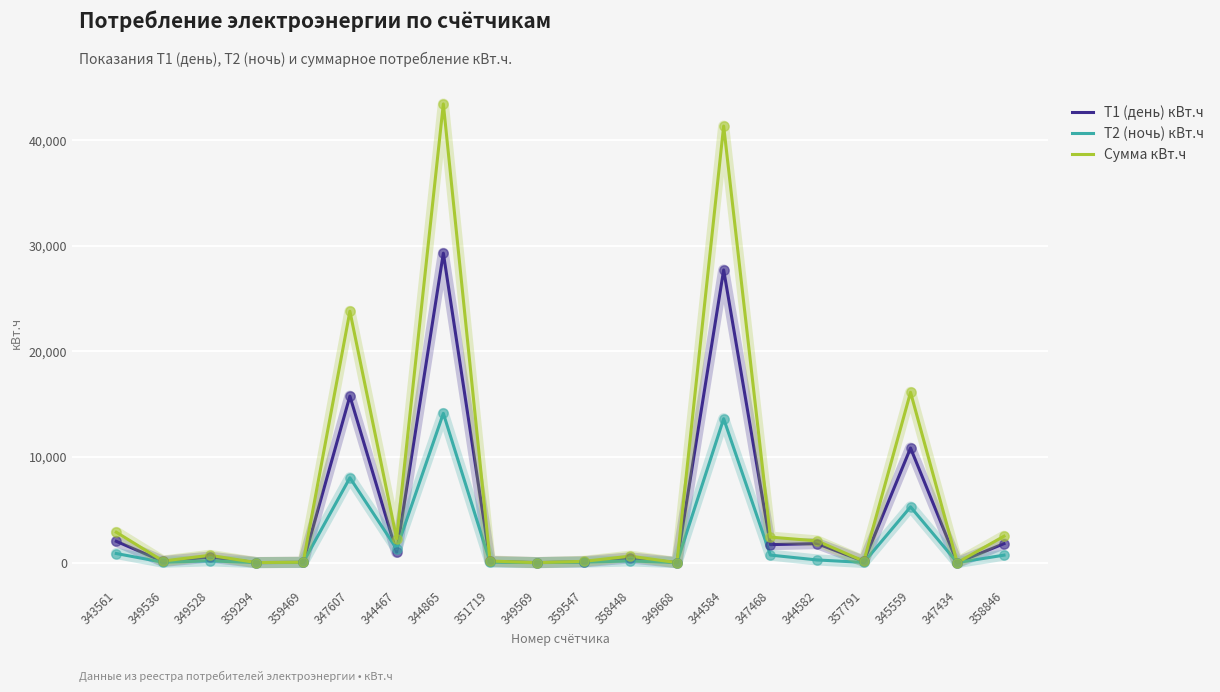

Is the value of Сумма кВт.ч at 343561 greater than the value of Т2 (ночь) кВт.ч at 349536?

Yes